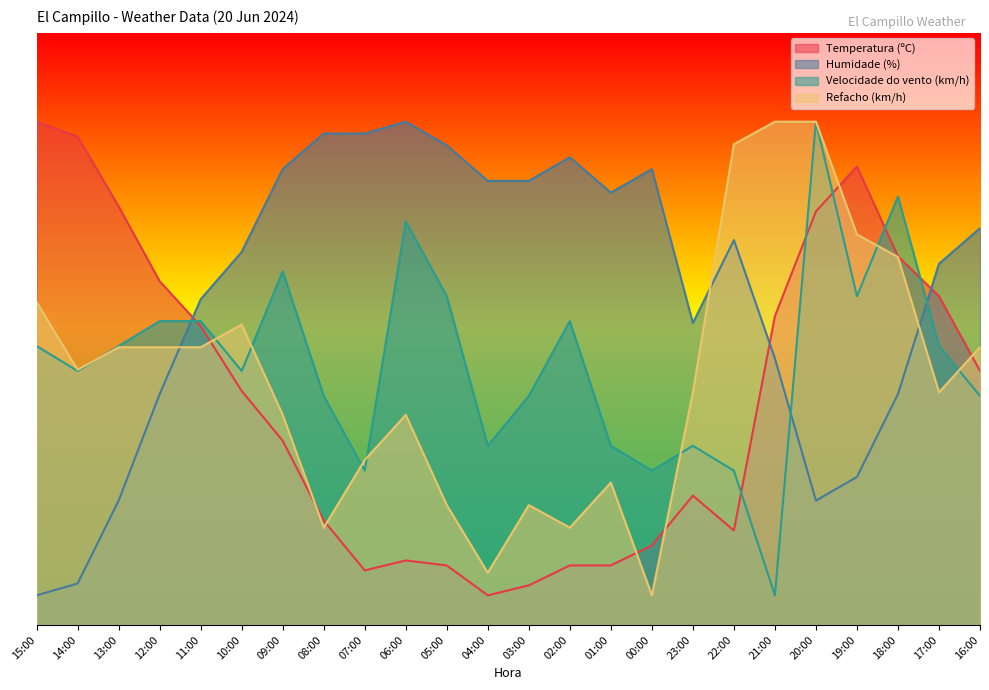

Which series has the largest total across all categories?

Humidade (%)